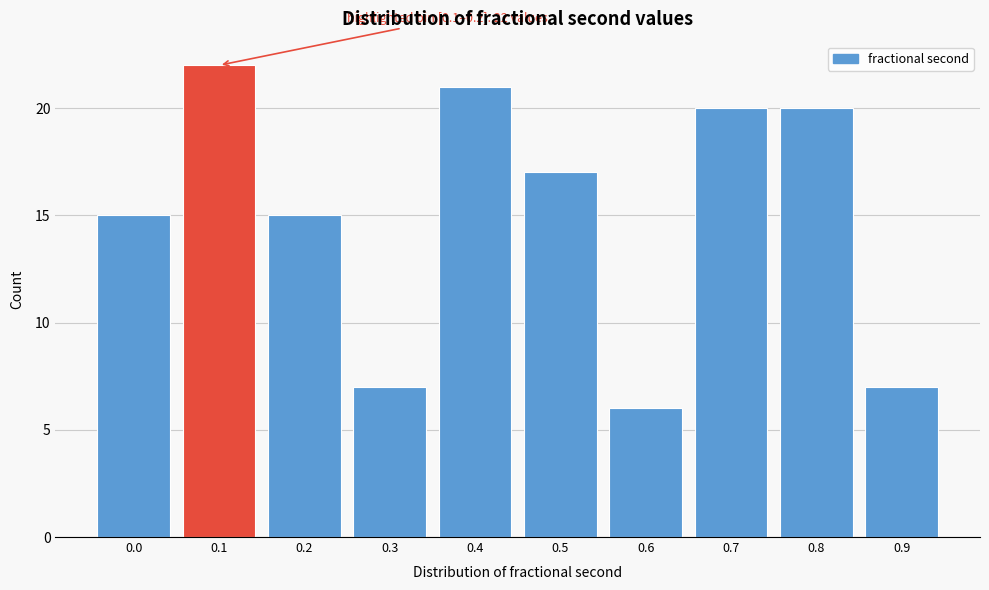

Reading right to left, transcribe all the data shown in this chart.

0.9=7	0.8=20	0.7=20	0.6=6	0.5=17	0.4=21	0.3=7	0.2=15	0.1=22	0.0=15